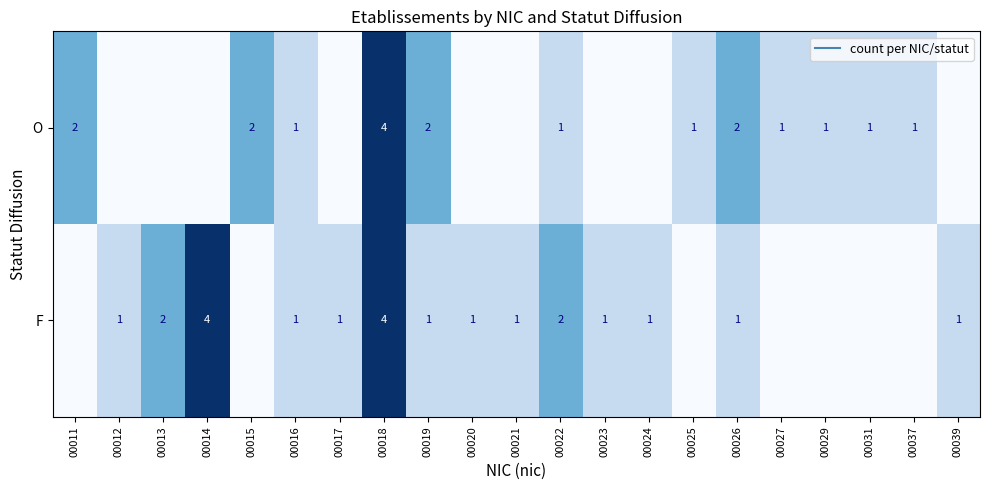

How many data points does each series have?

21